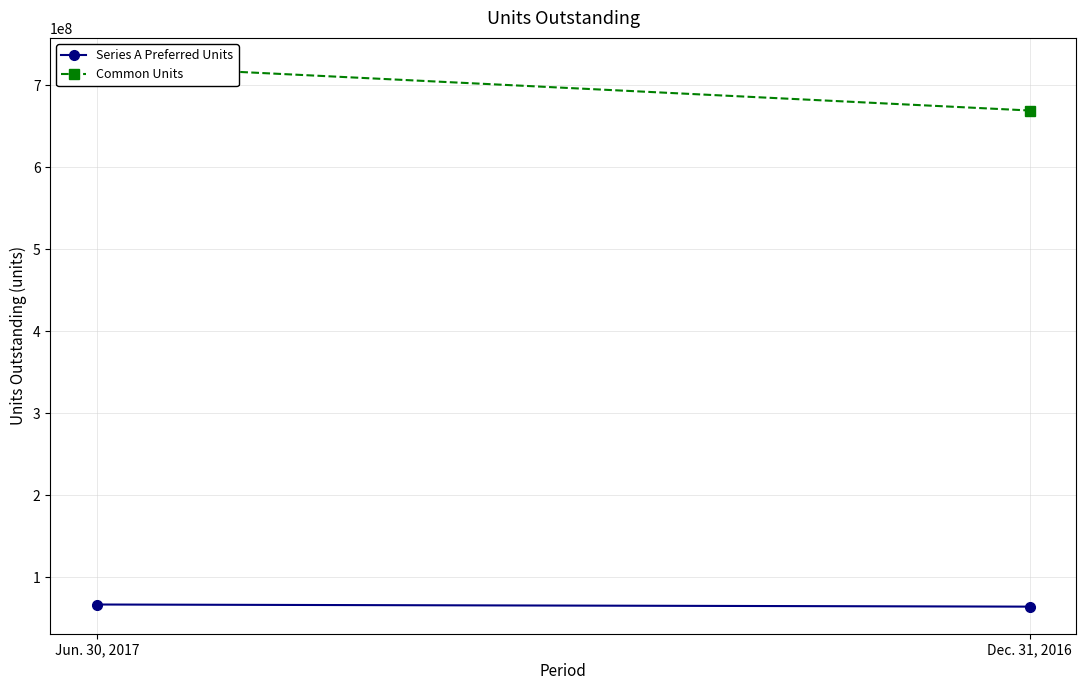

Reading left to right, extract all data points from this chart.

Series A Preferred Units: Jun. 30, 2017=66990153	Dec. 31, 2016=64388853
Common Units: Jun. 30, 2017=724696735	Dec. 31, 2016=669194419